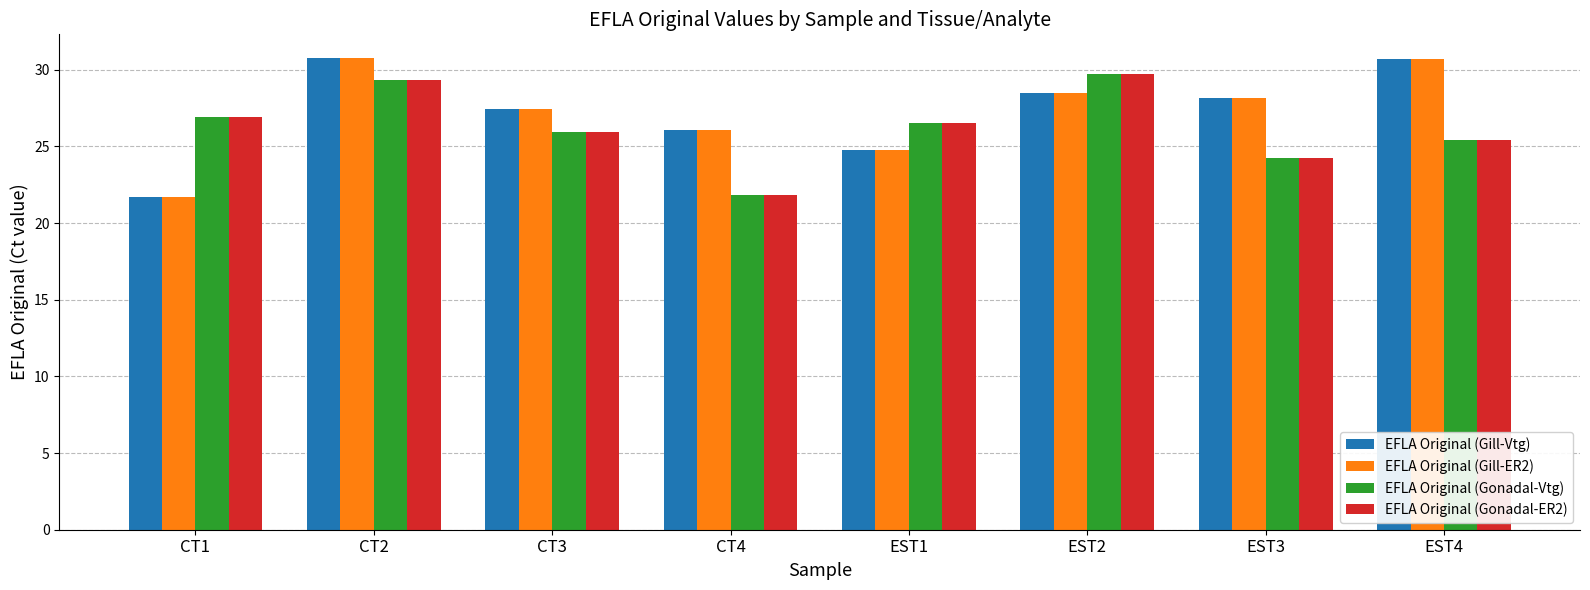

What is the smallest value displayed?

21.7